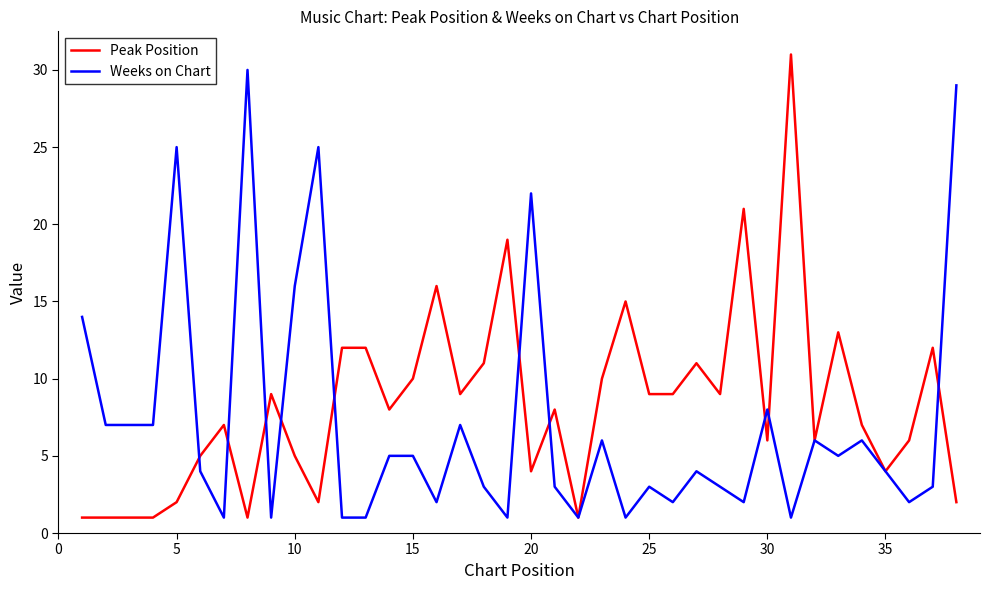

What is the highest value of the Peak Position series?

31